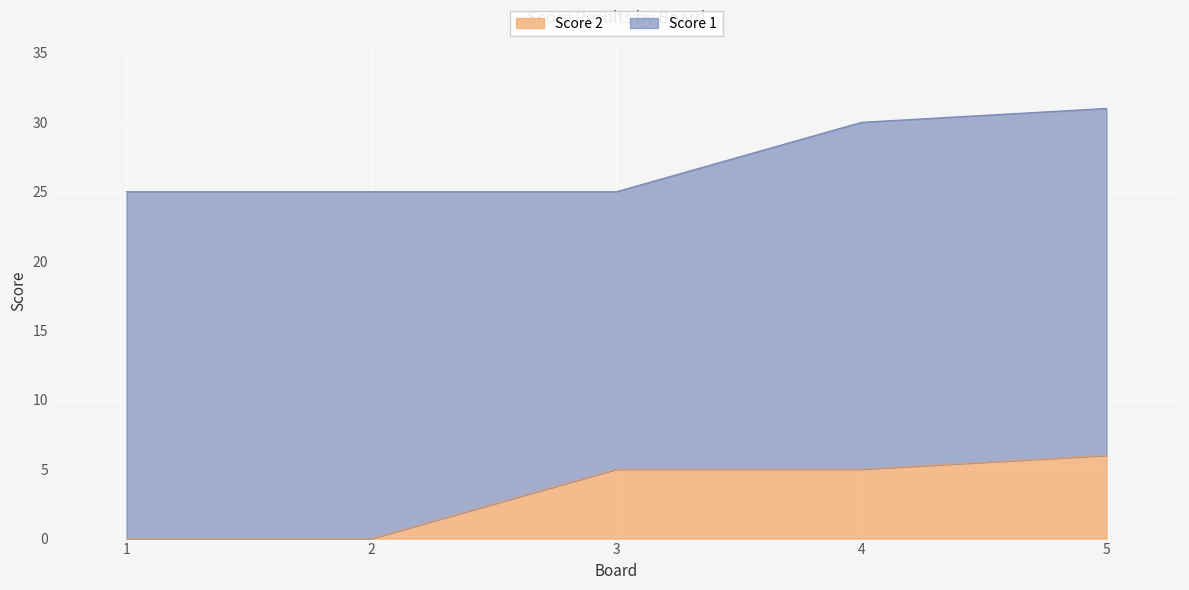

List the labels in order of value, largest first.

5, 3, 4, 1, 2